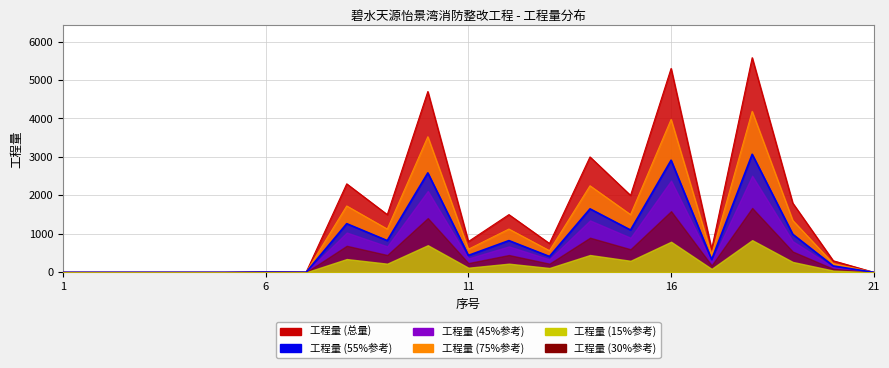

How many points are lower than both their immediate neighbors (excluding endpoints)?

6